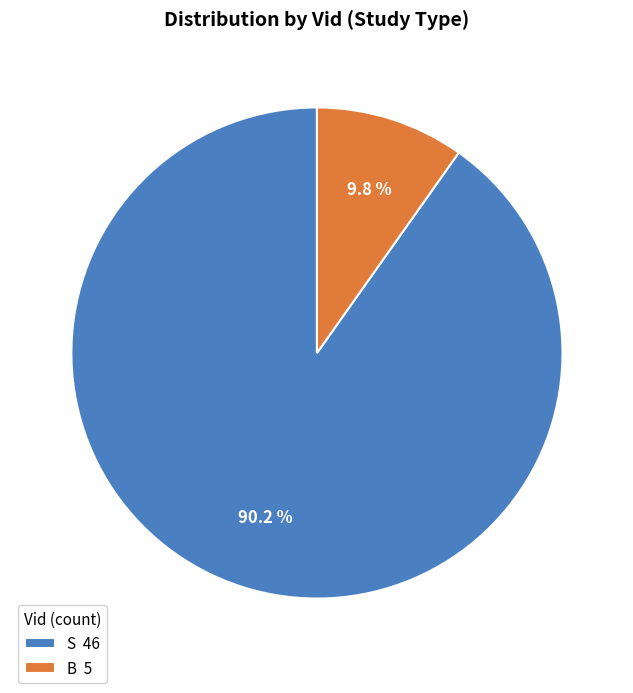

What is the ratio of the value at S to the value at B?

9.2